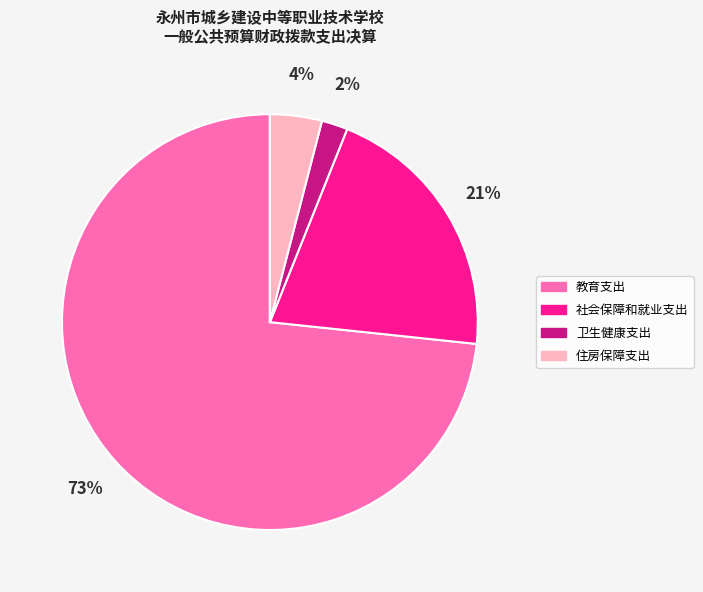

To the nearest percent, what is the difference between the largest and smallest slice percentages?

71%